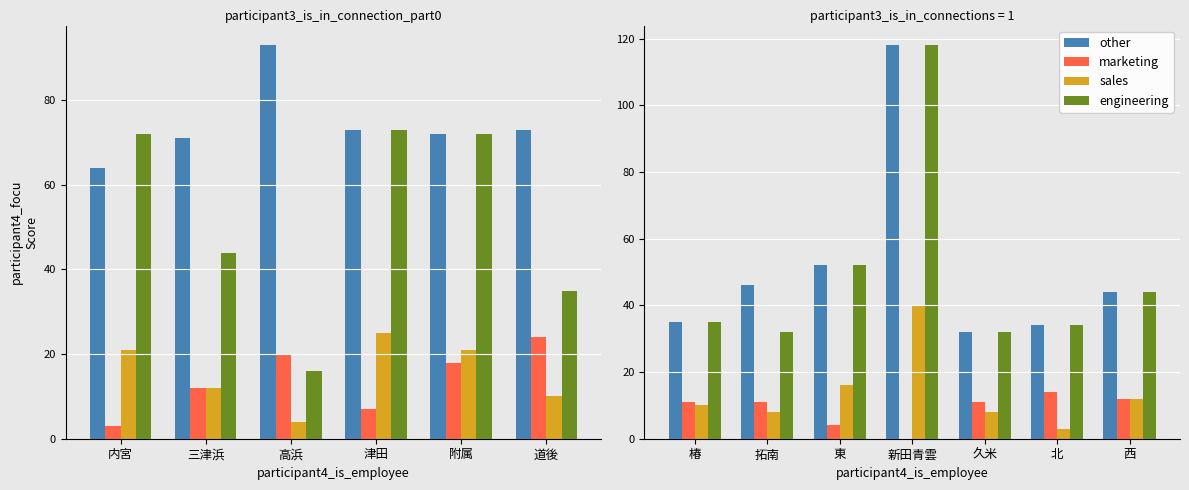

Which series changed the most between 椿 and 新田青雲?

other